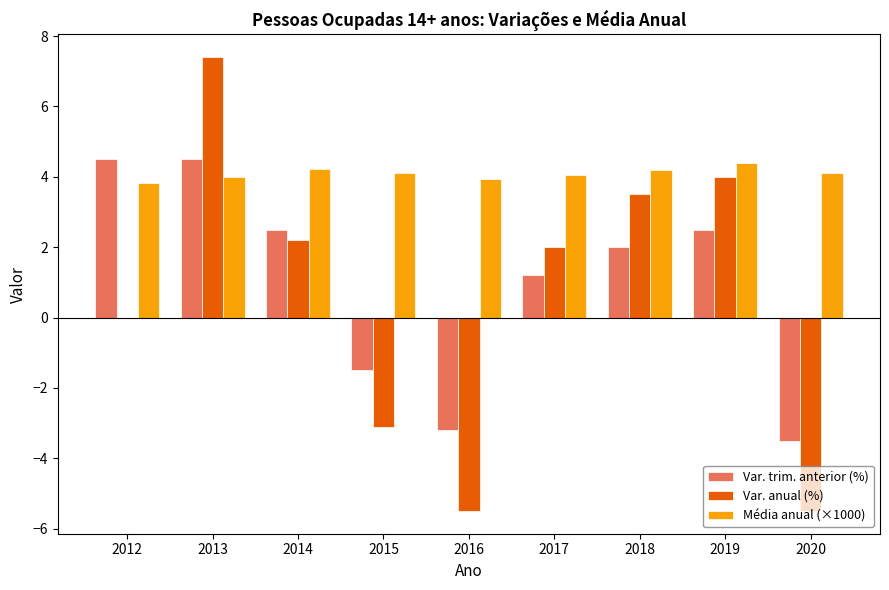

How many groups of bars are there?

9